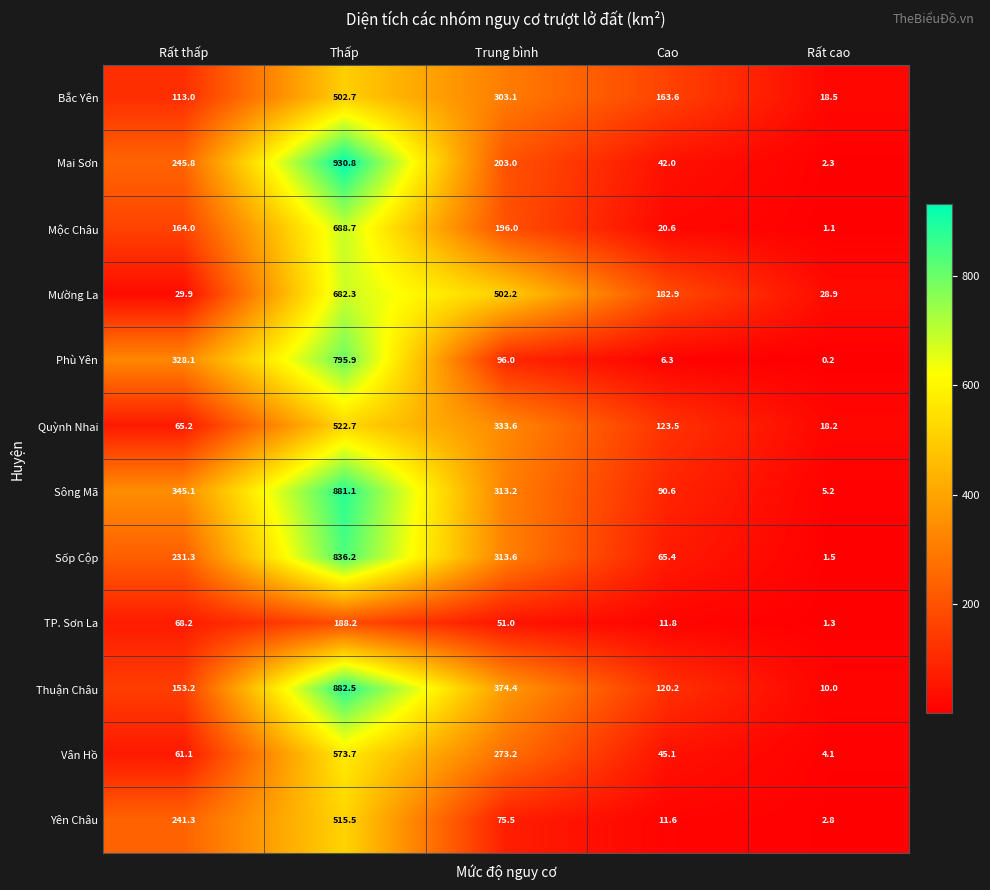

Is it true that Sông Mã equals 345.1 at Rất thấp?

True